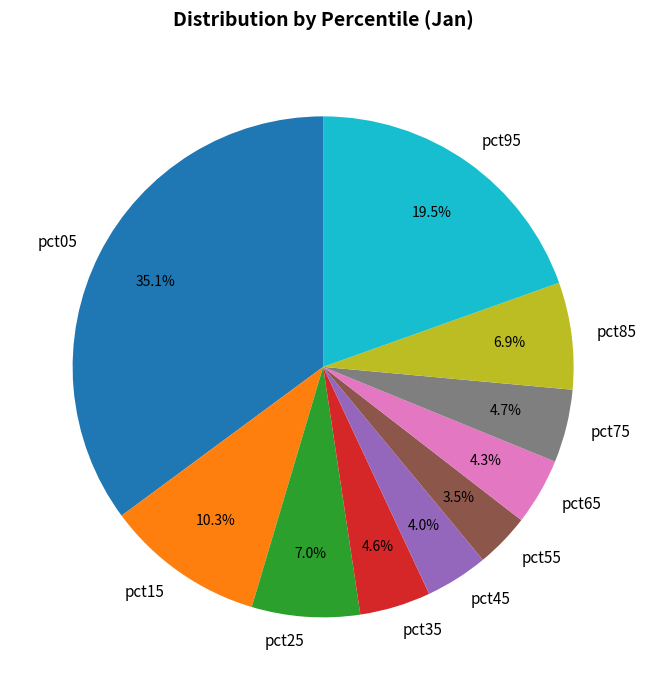

True or false: pct35 accounts for 5% of the total.

True